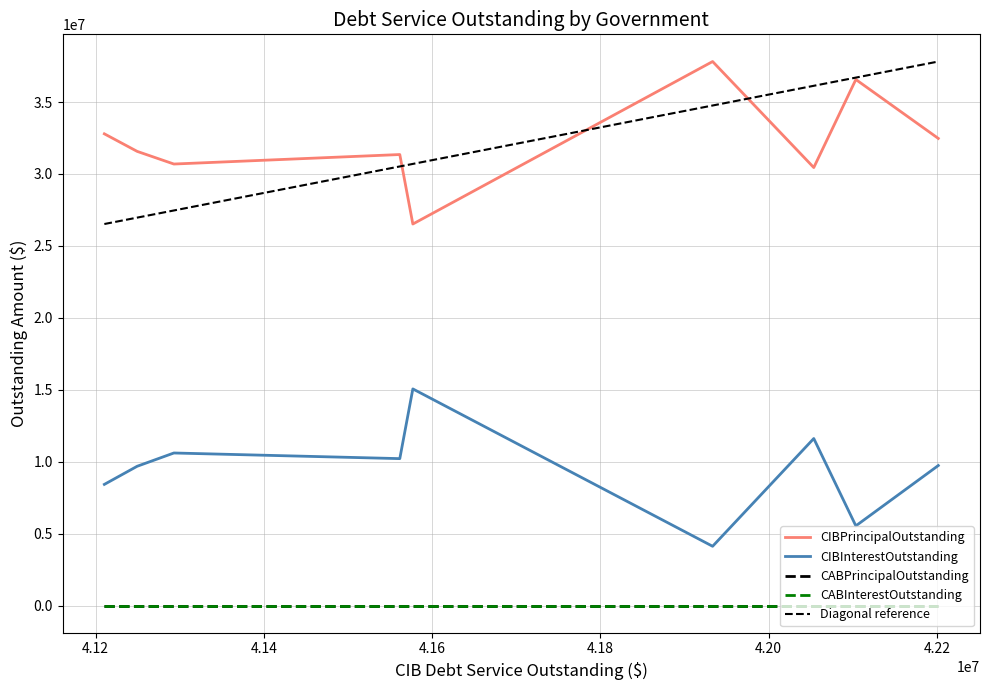

True or false: CIBDebtServiceOutstanding and CIBPrincipalOutstanding cross at least once.

False